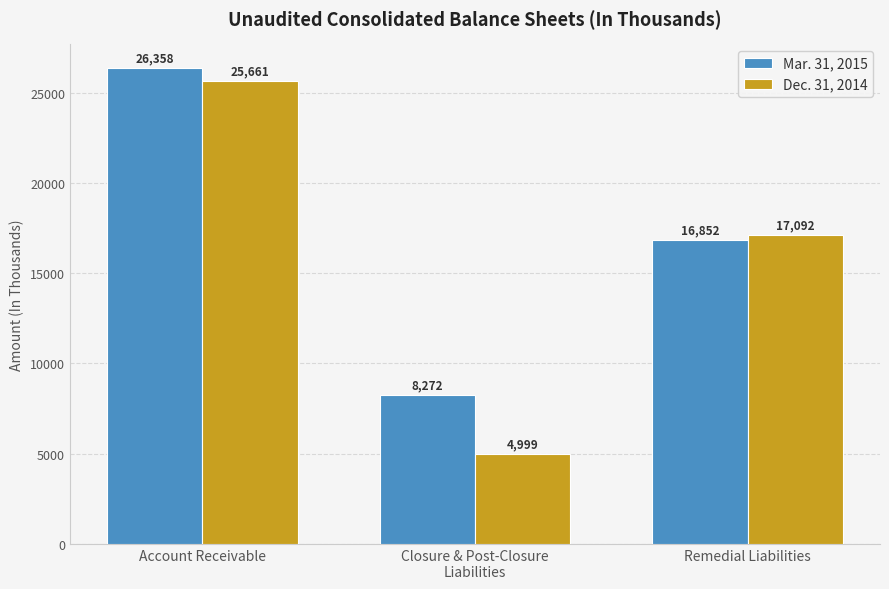

What is the total value across all series at Remedial Liabilities?

33944